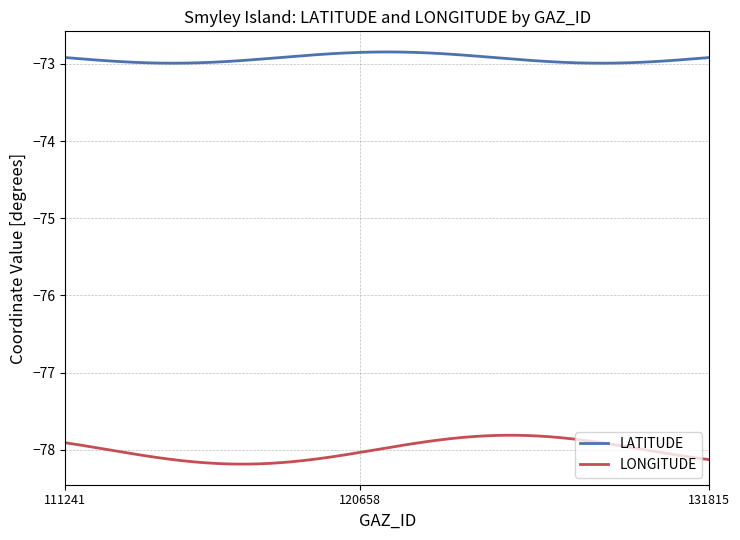

What is the minimum value for LATITUDE?

-73.0